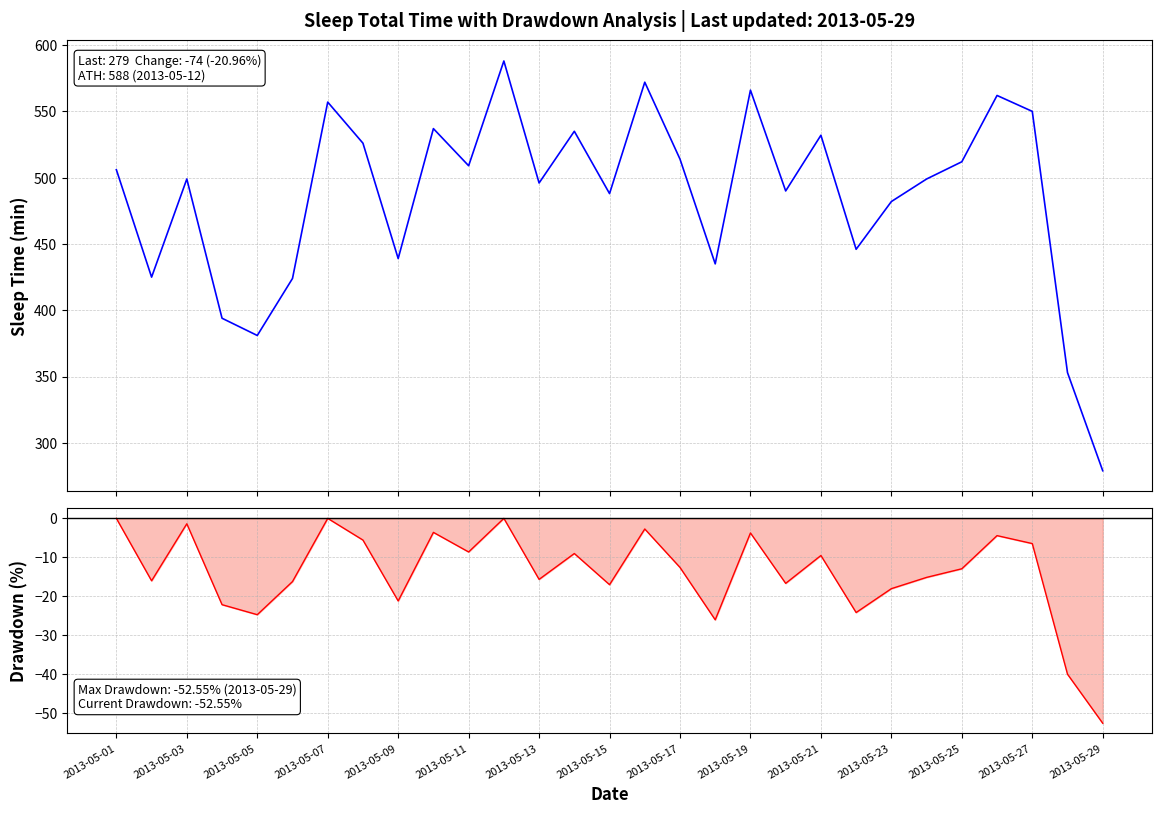

Is this an area chart (filled region under the line)?

No